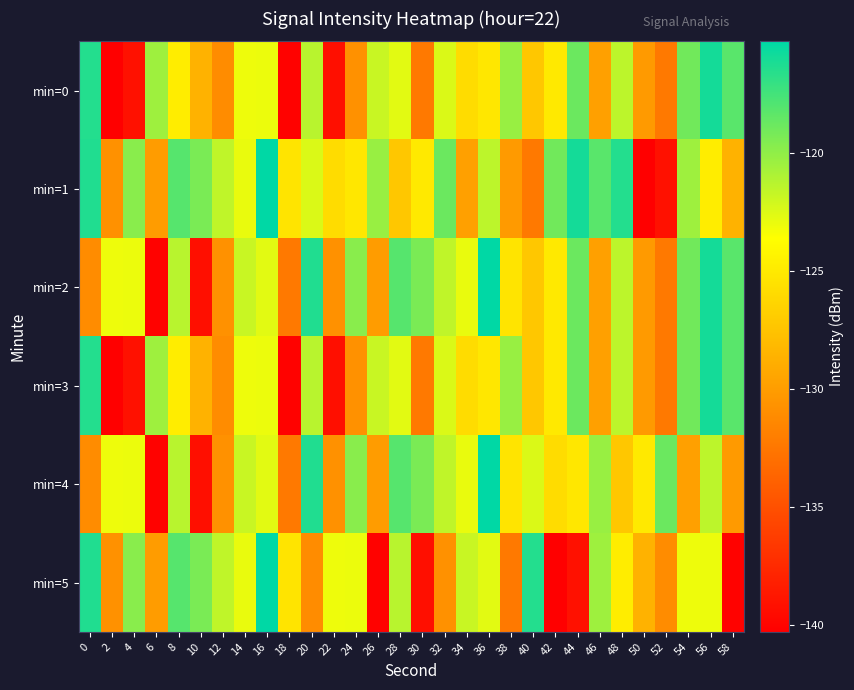

Which category has the highest value across all series?

16